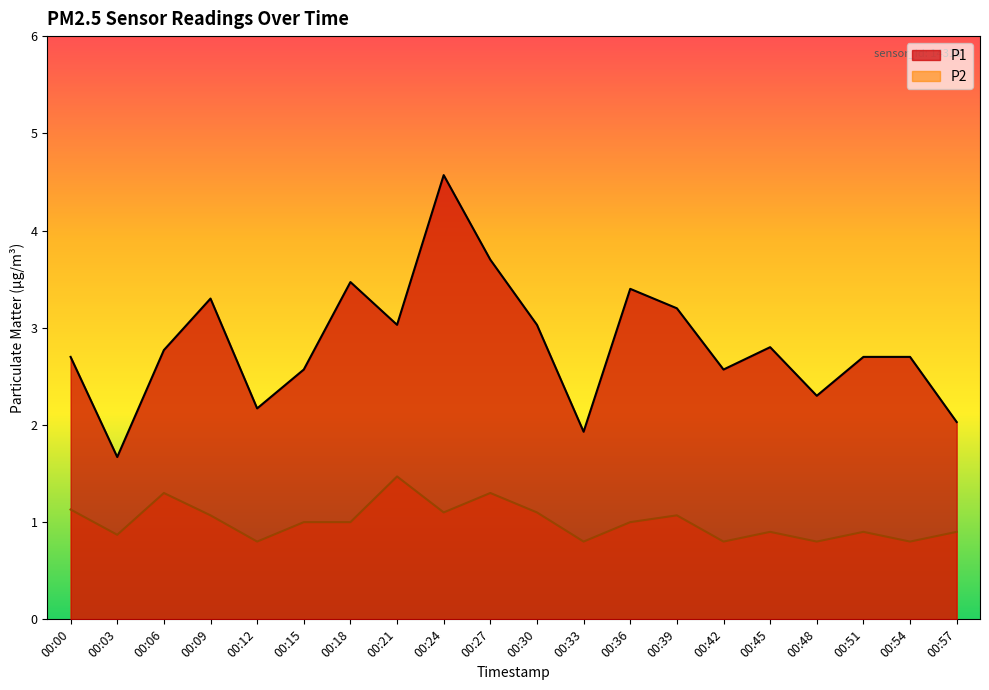

Rank the series by their average value, from lowest to highest.

P2, P1